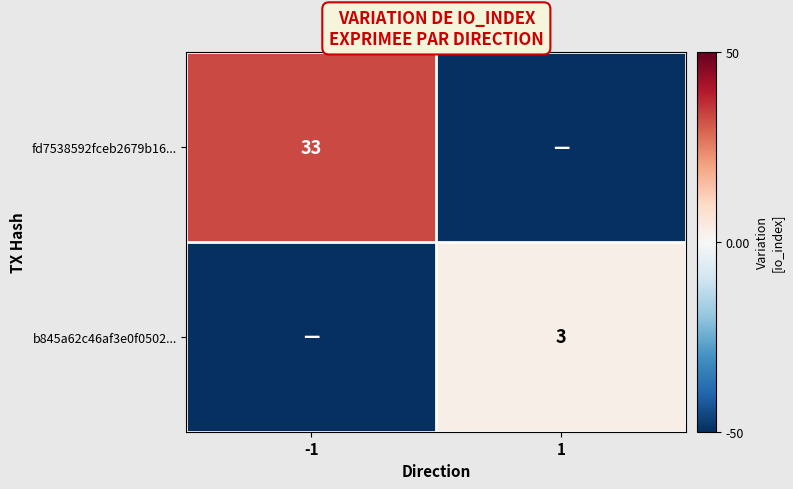

Is the value of fd7538592fceb2679b16... at -1 greater than the value of b845a62c46af3e0f0502... at 1?

Yes